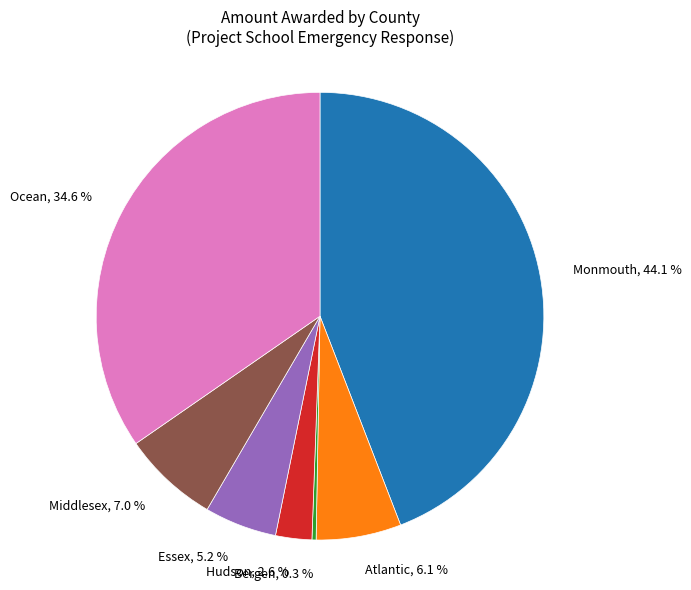

Is there any slice that represents more than half of the pie?

No